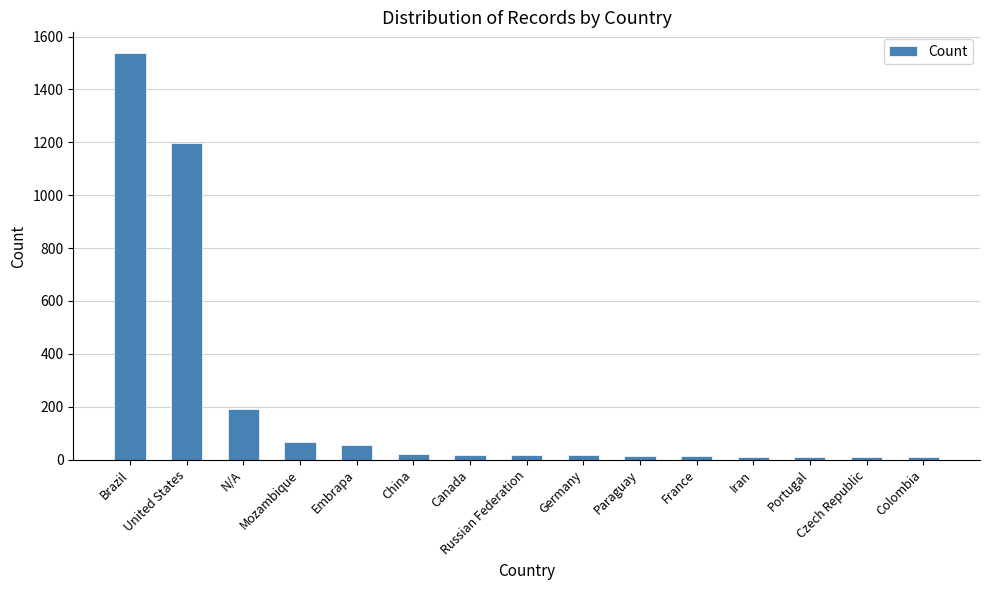

What is the sum of the values at Russian Federation and France?

30